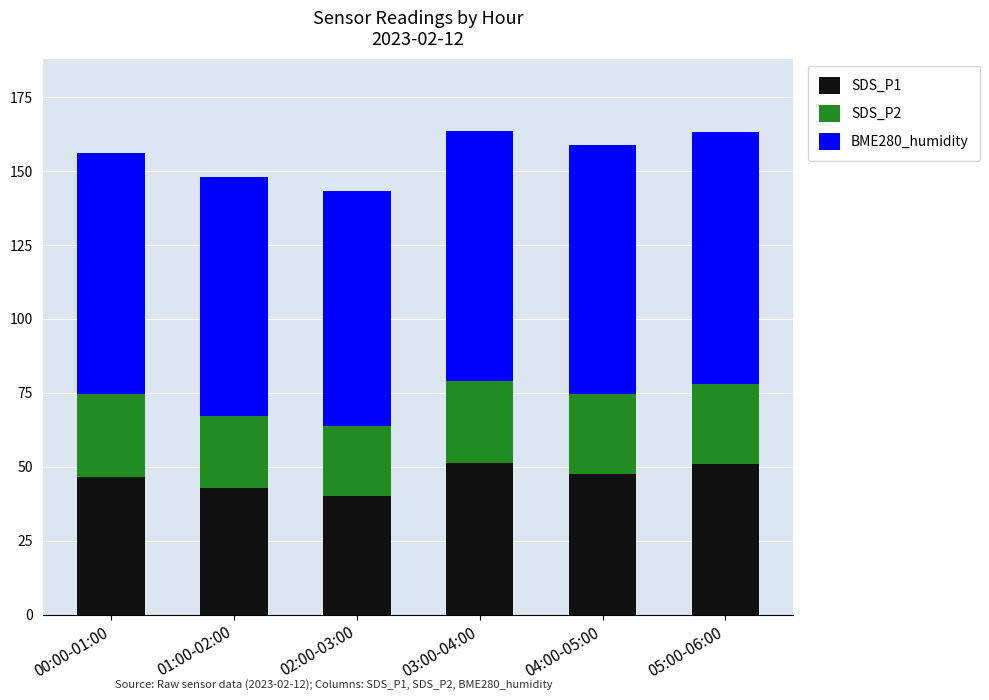

What is the difference between the second highest and minimum values in the SDS_P1 series?

10.6